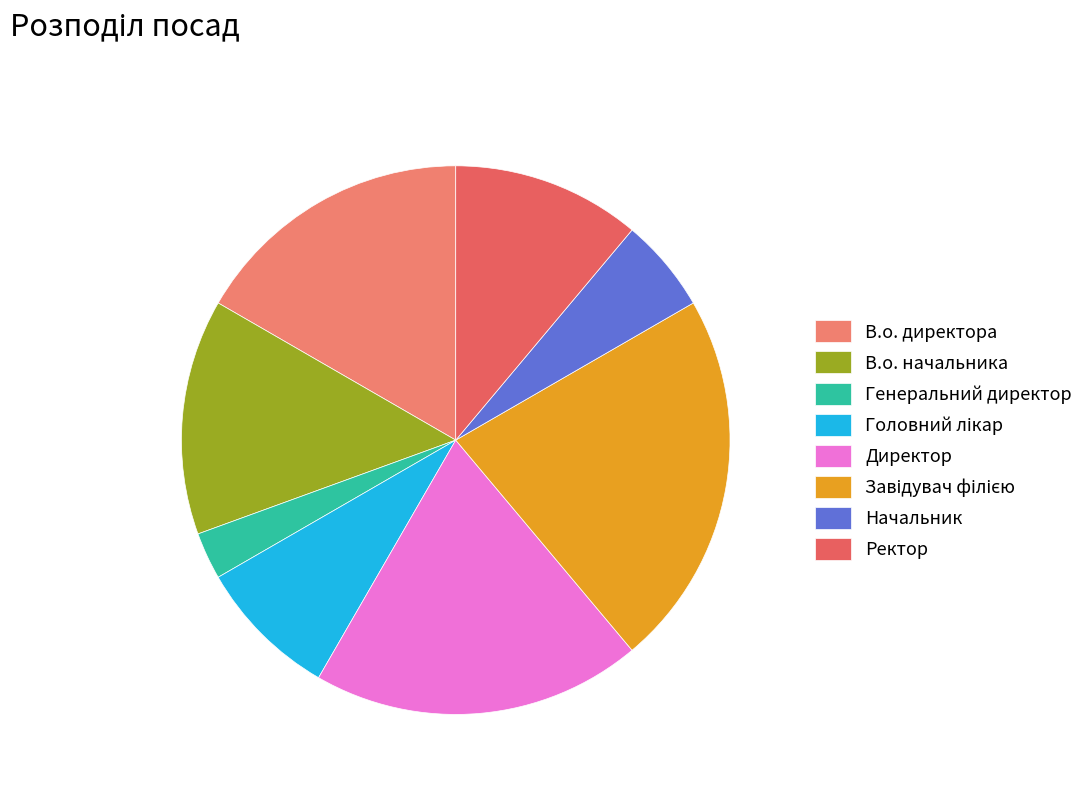

How many slices are in this pie chart?

8